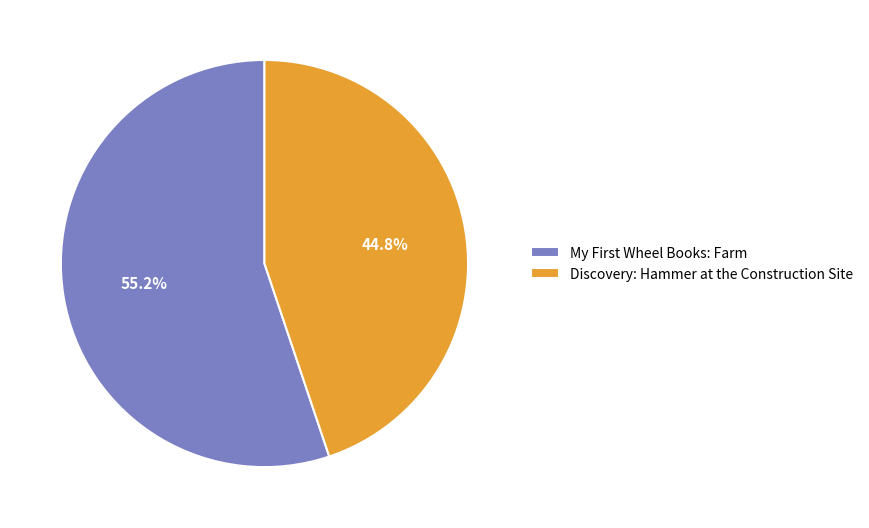

To the nearest percent, what portion does Discovery: Hammer at the Construction Site represent?

45%